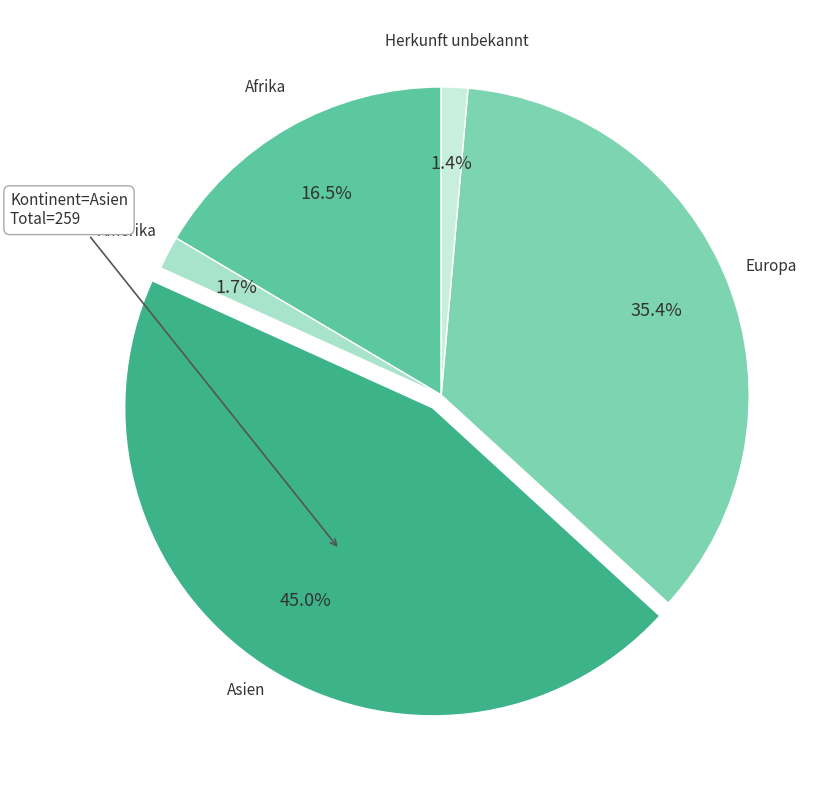

To the nearest percent, what is the difference between the largest and smallest slice percentages?

44%